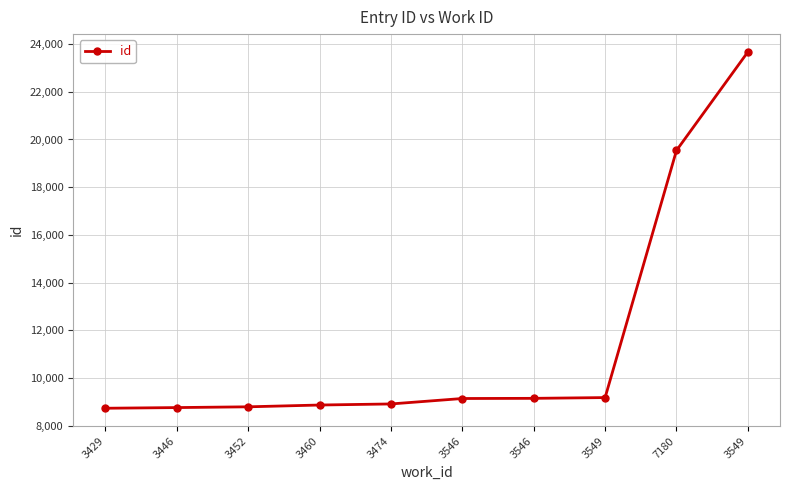

What is the minimum value shown in the chart?

8737